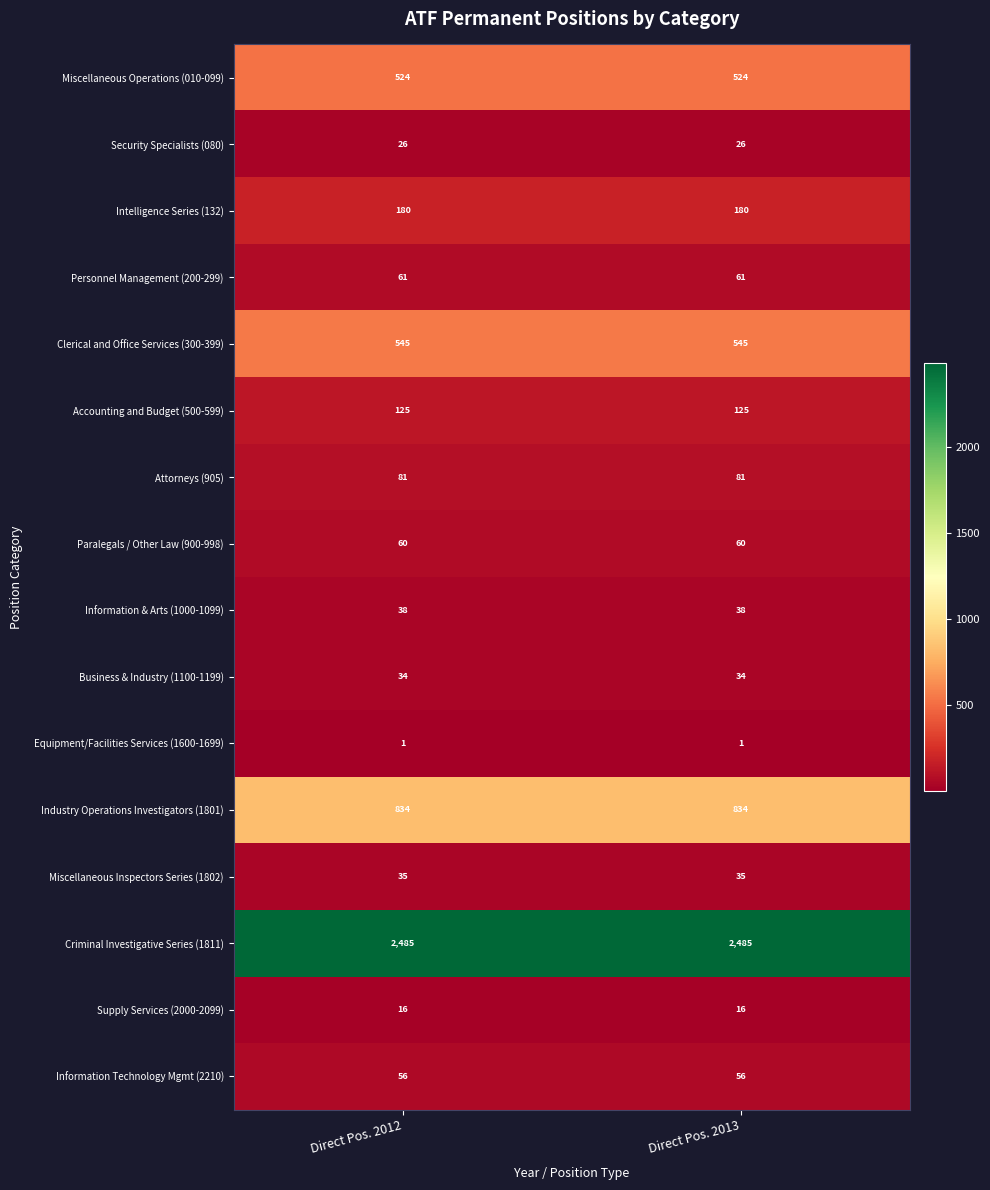

The Supply Services (2000-2099) series shows 29 at Direct Pos. 2012. True or false?

False